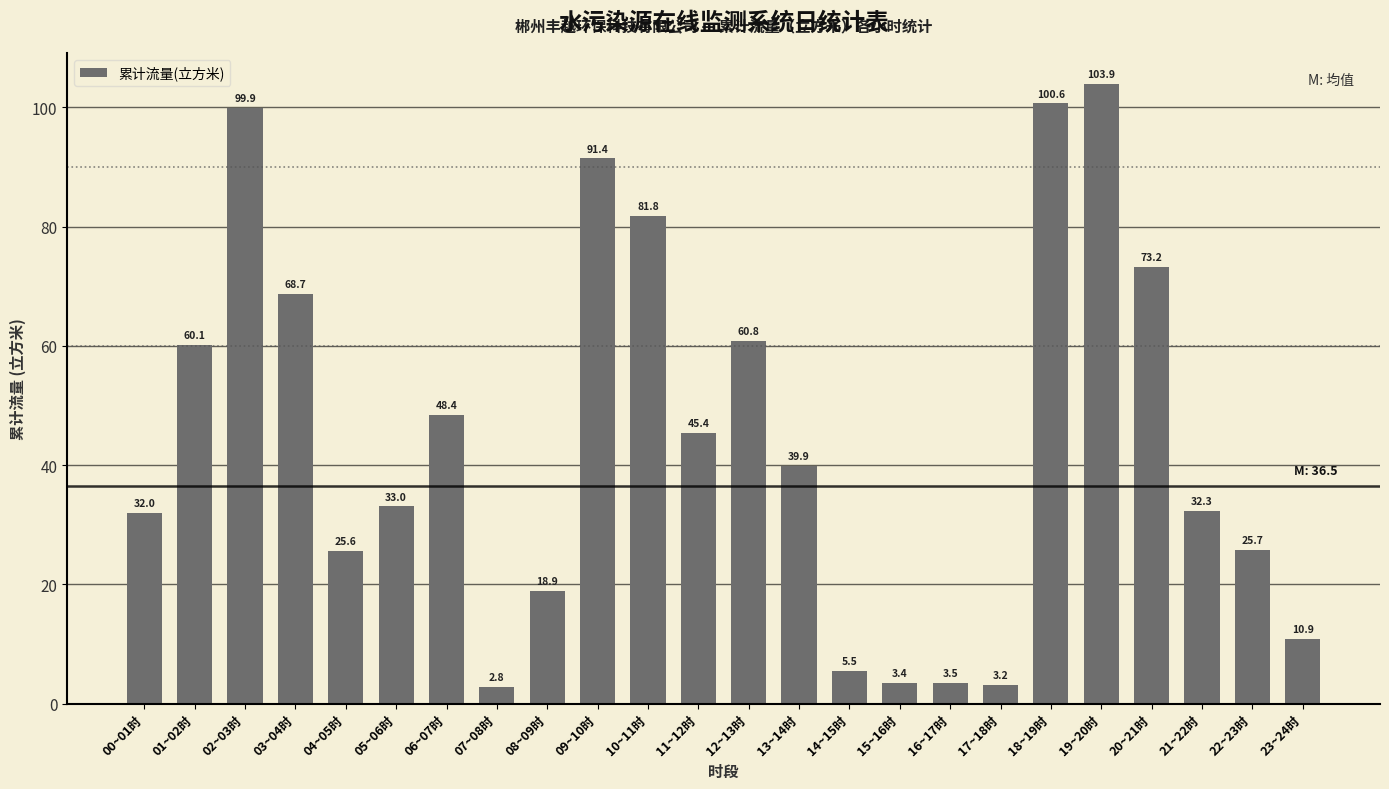

Rank the categories by value from lowest to highest.

07~08时, 17~18时, 15~16时, 16~17时, 14~15时, 23~24时, 08~09时, 04~05时, 22~23时, 00~01时, 21~22时, 05~06时, 13~14时, 11~12时, 06~07时, 01~02时, 12~13时, 03~04时, 20~21时, 10~11时, 09~10时, 02~03时, 18~19时, 19~20时